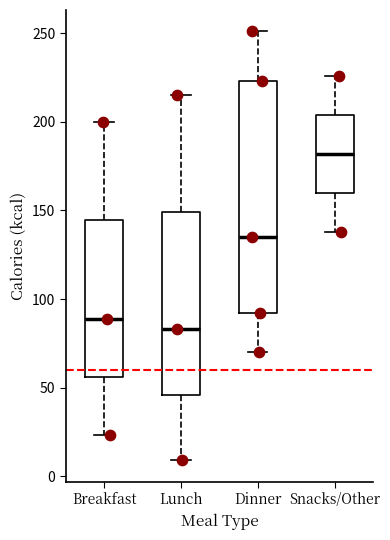

Reading left to right, read every box against the y-axis: the position of its median line, the range the box covers, and the ends of its whiskers. The values are not printed on the chart, so give them approximately, as read against the axis.

Breakfast: median 90, box 55 to 145, whiskers 25 to 200
Lunch: median 85, box 45 to 150, whiskers 10 to 215
Dinner: median 135, box 90 to 225, whiskers 70 to 250
Snacks/Other: median 180, box 160 to 205, whiskers 140 to 225